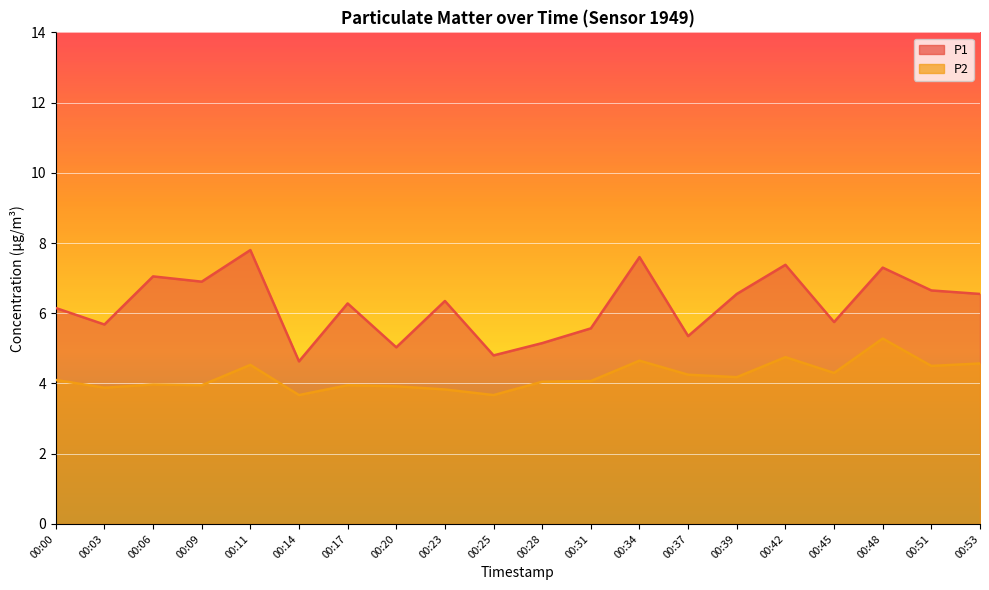

Between 00:03 and 00:53, which is larger?

00:53